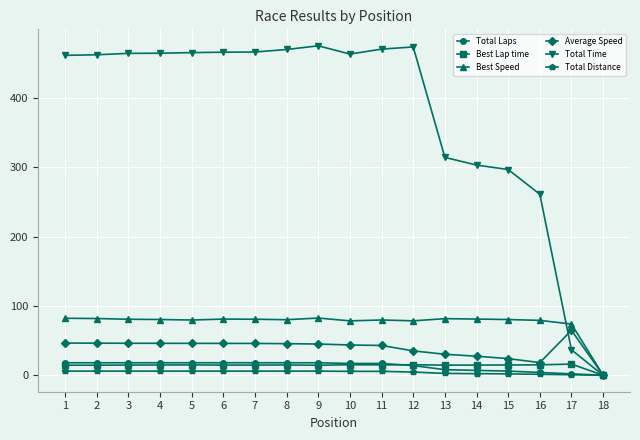

Which series has the largest total across all categories?

Total Time